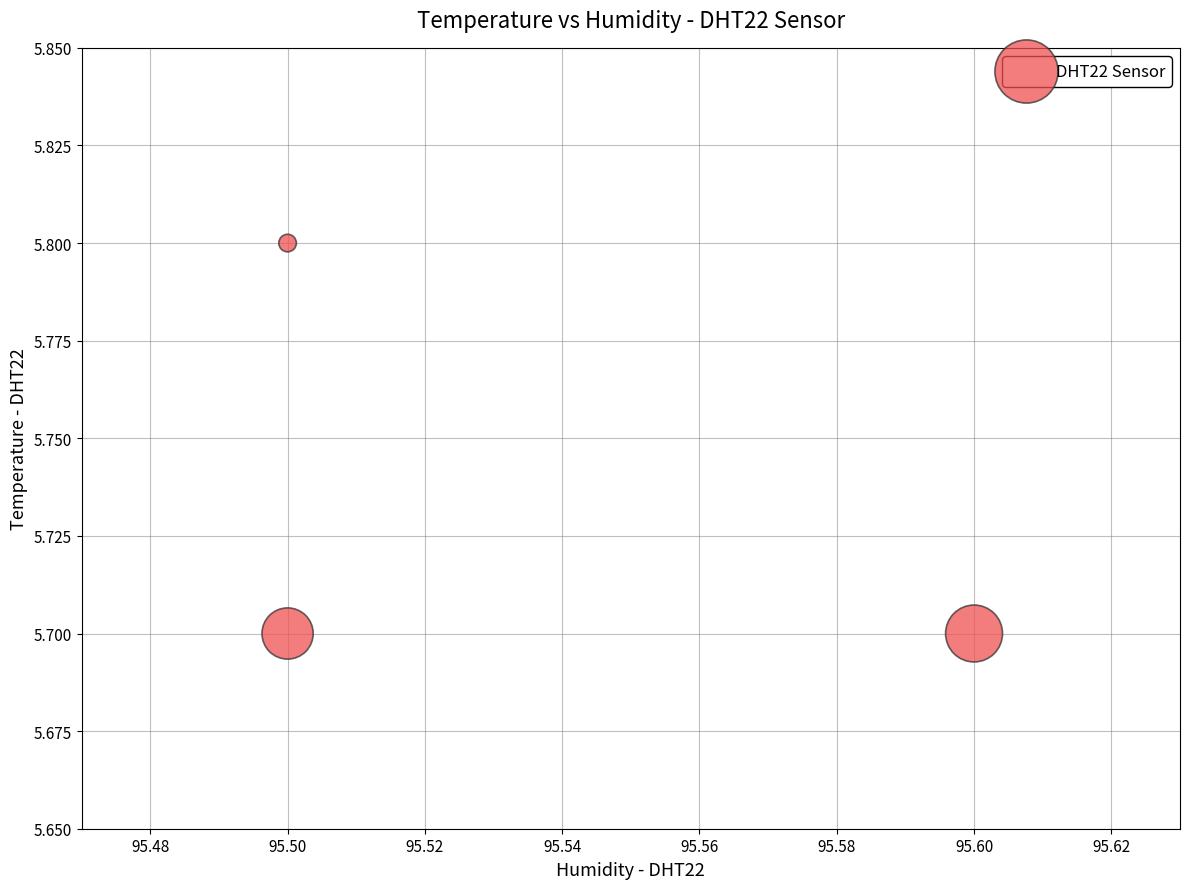

What is the average Y value?

5.7